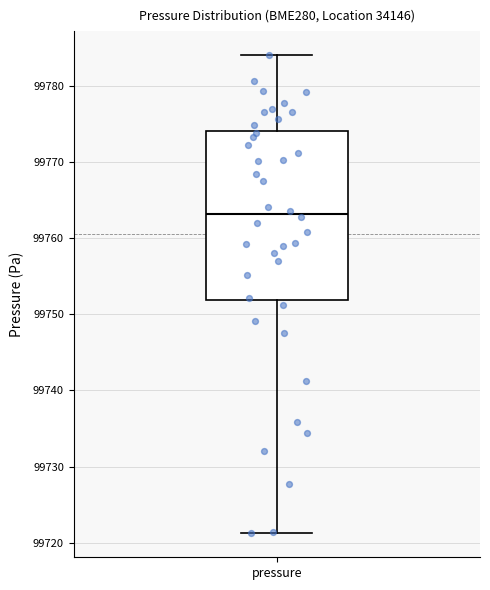

Where is the upper edge of the box for pressure on the y-axis? The values are not printed on the chart, so give them approximately, as read against the axis.

99774